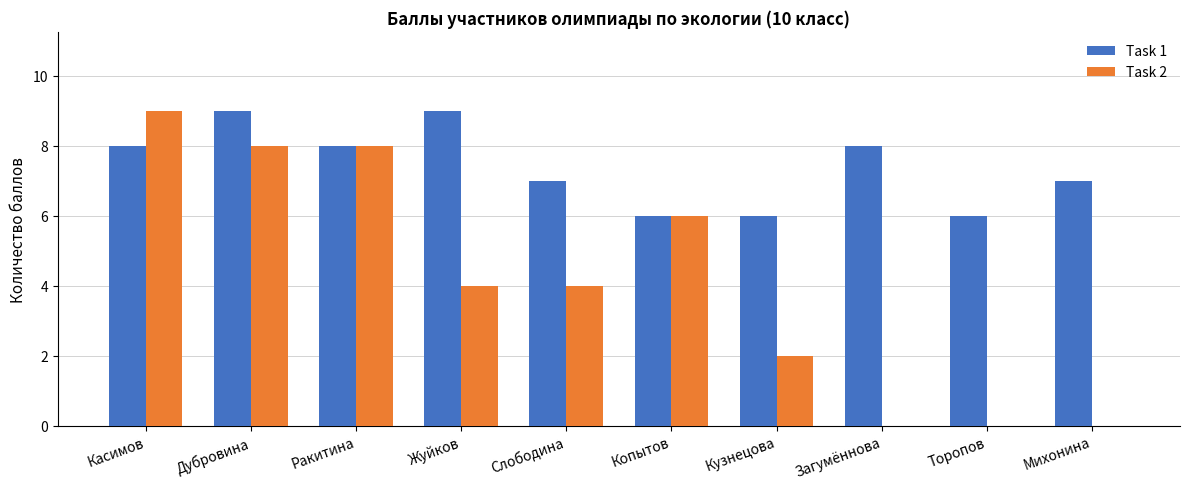

The Task 1 series shows 9 at Жуйков. True or false?

True